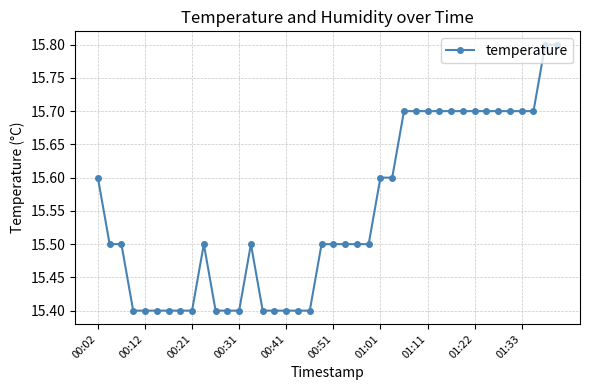

Does the chart display data point markers on the line(s)?

Yes